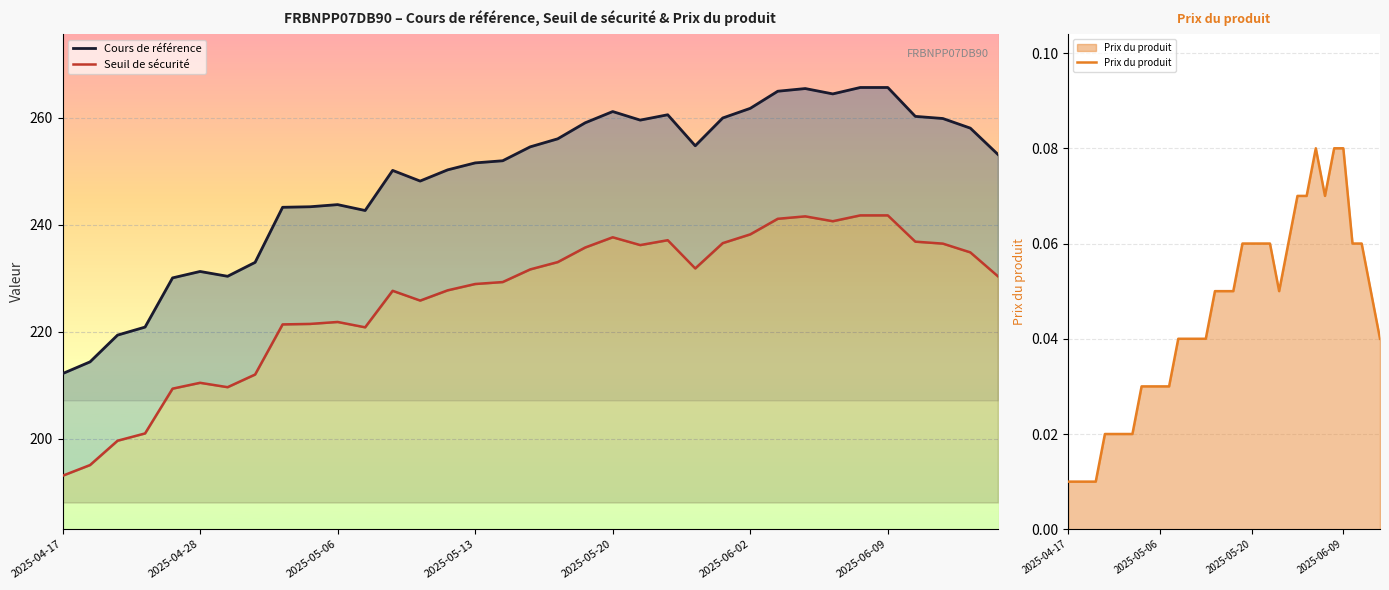

What is the greatest value displayed?

265.7